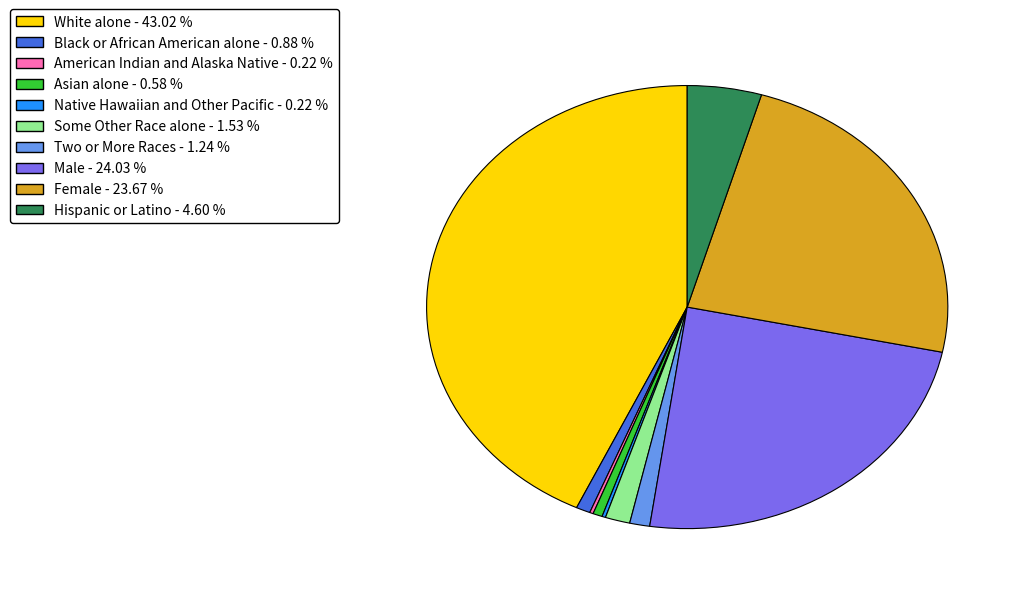

Which category has the biggest portion of the pie?

White alone